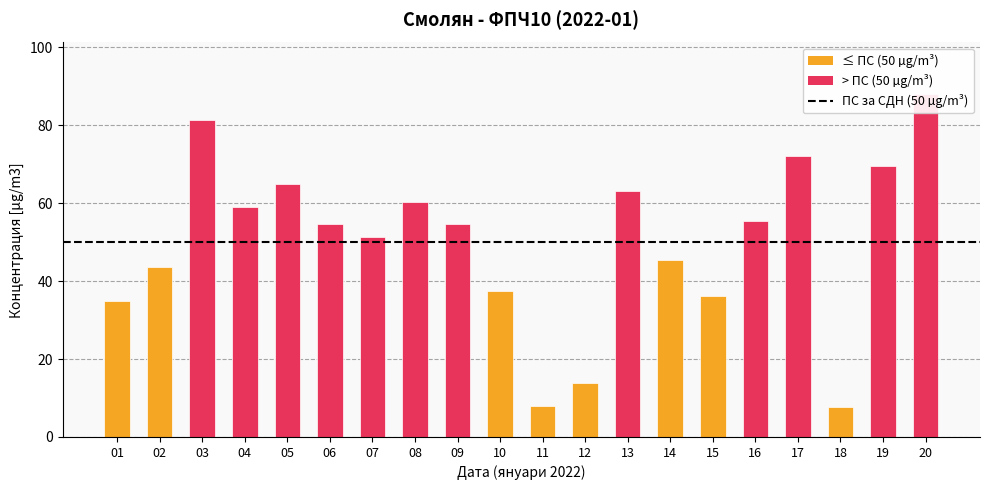

What is the change in value from 07 to 11?

-43.4